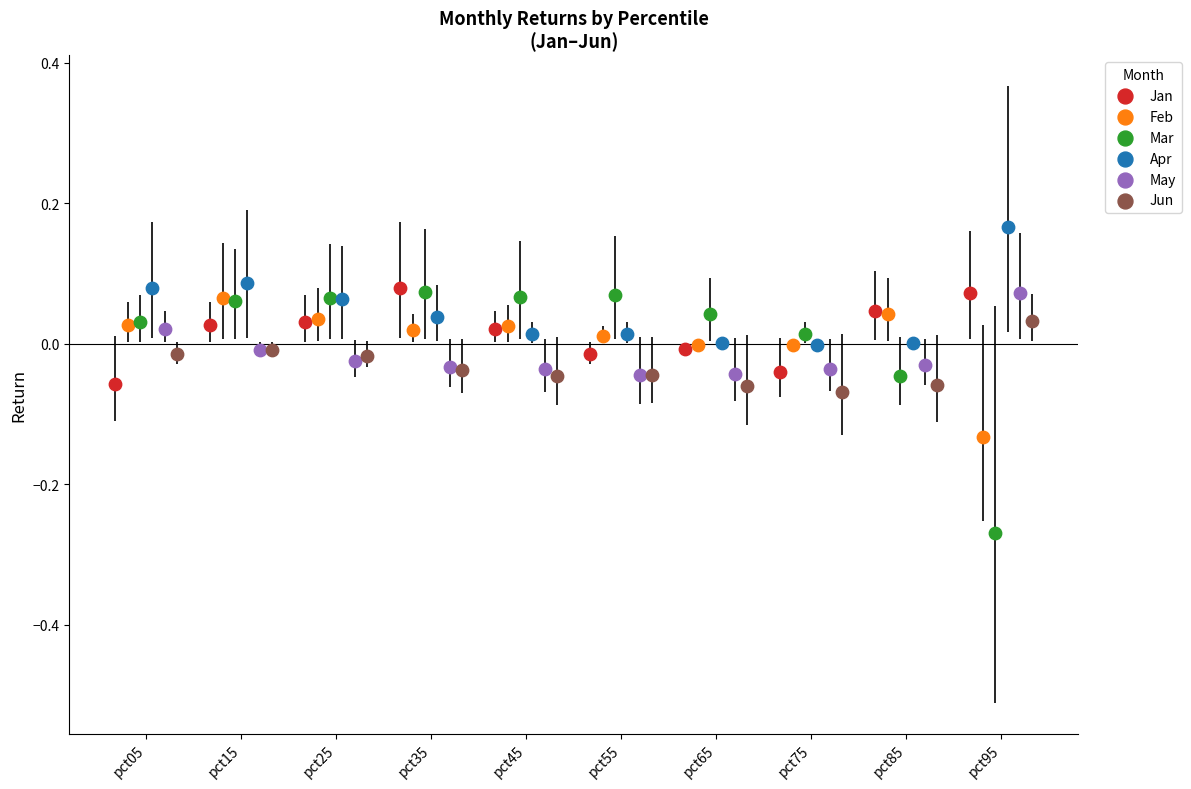

Which series contains the highest Y value?

Apr